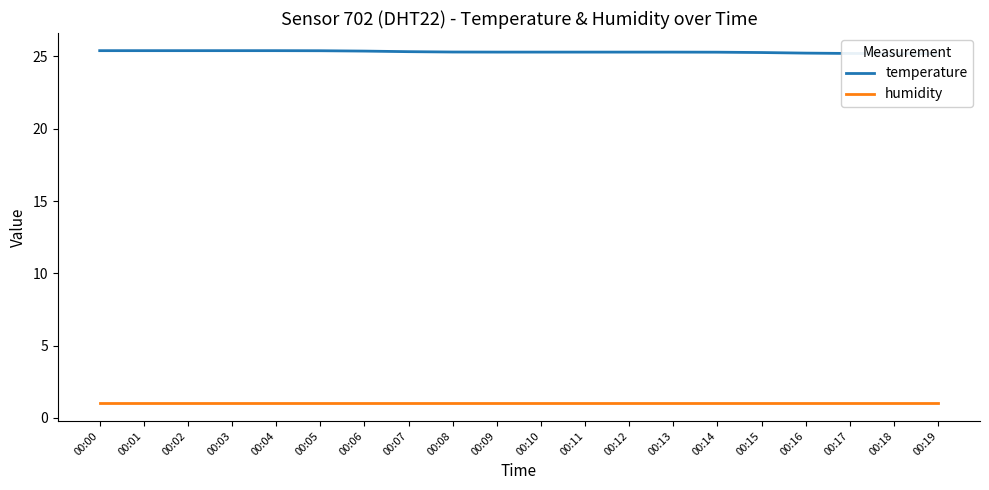

The temperature series shows 25.4 at 00:01. True or false?

True